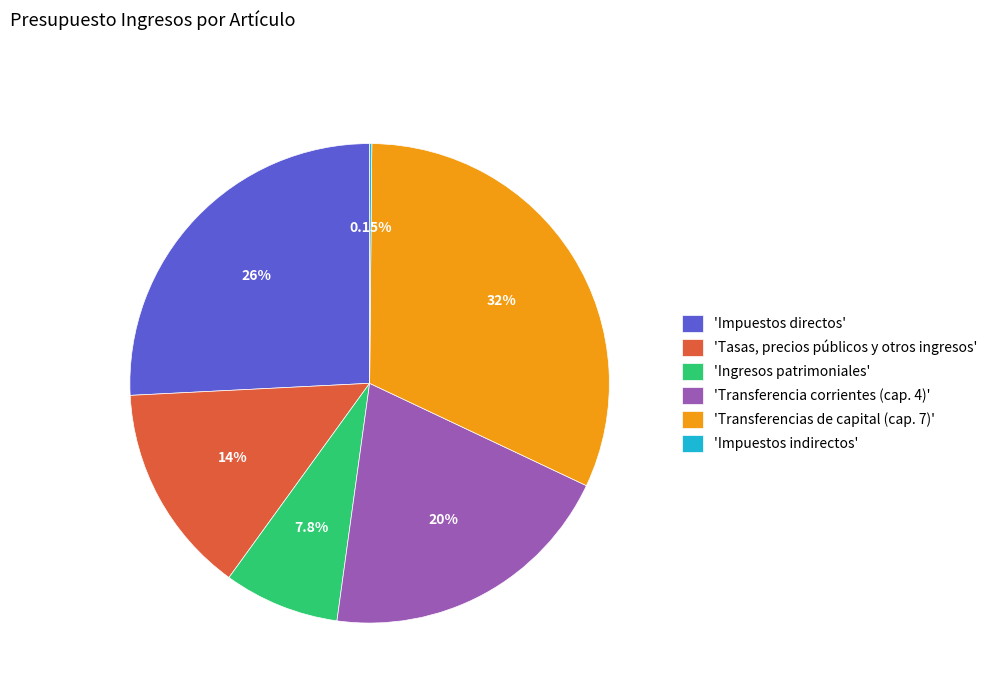

Does 'Transferencias de capital (cap. 7)' account for over 50% of the chart?

No